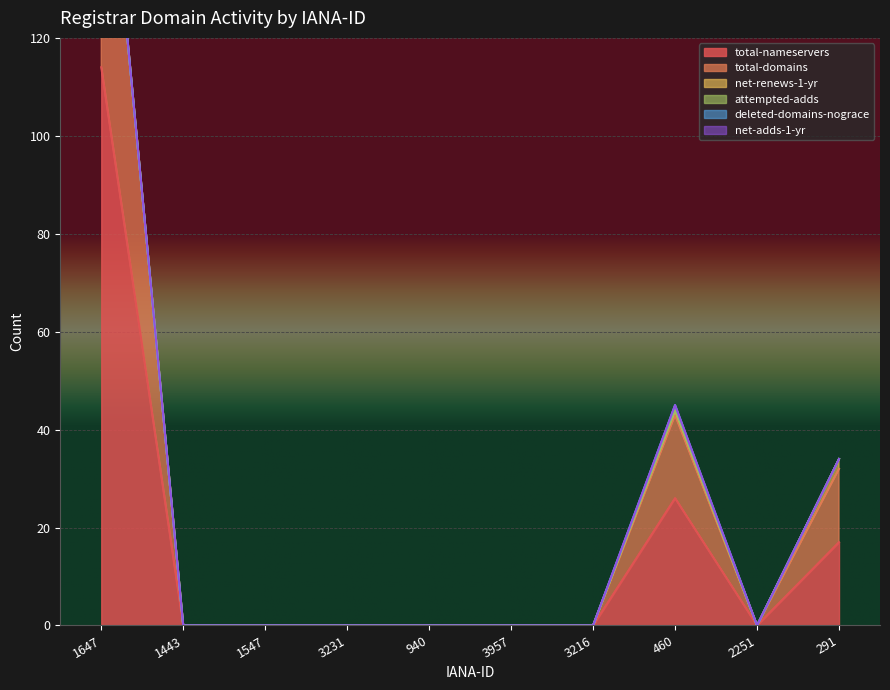

Where is total-nameservers nearest to the value 57?

460